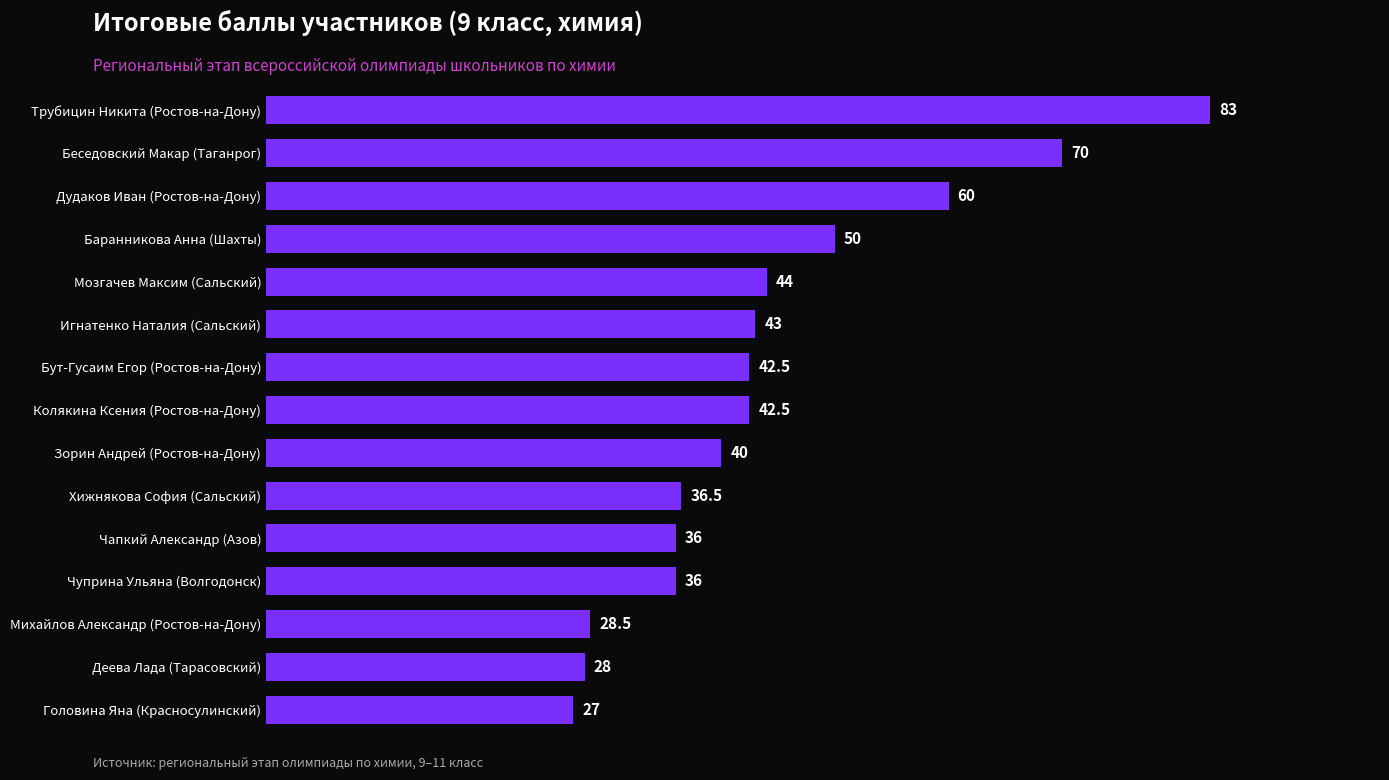

Which has a higher value, Дудаков Иван (Ростов-на-Дону) or Беседовский Макар (Таганрог)?

Беседовский Макар (Таганрог)